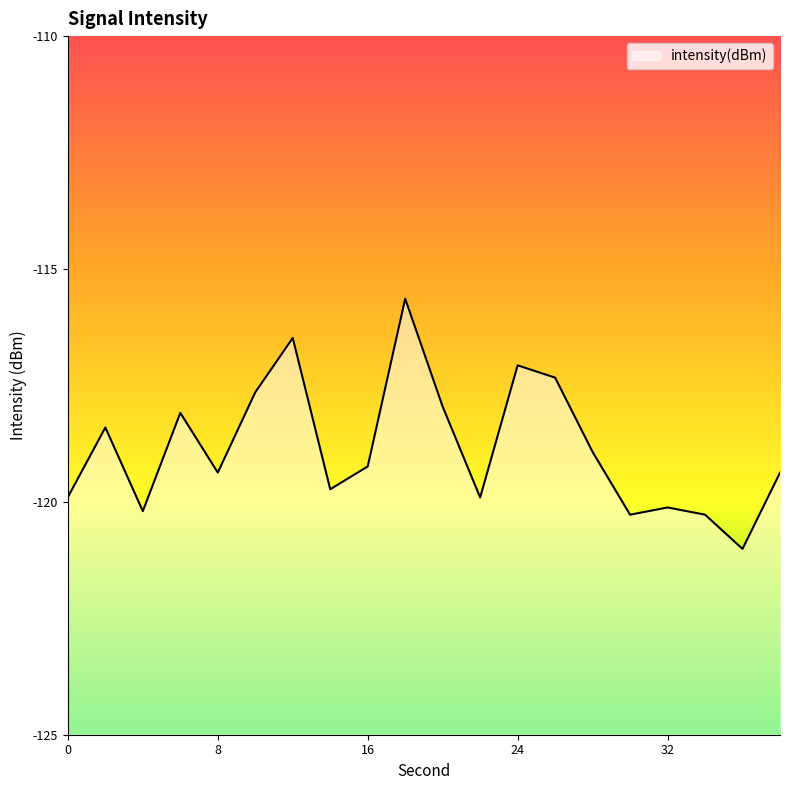

At which label does the data first exceed -119?

2